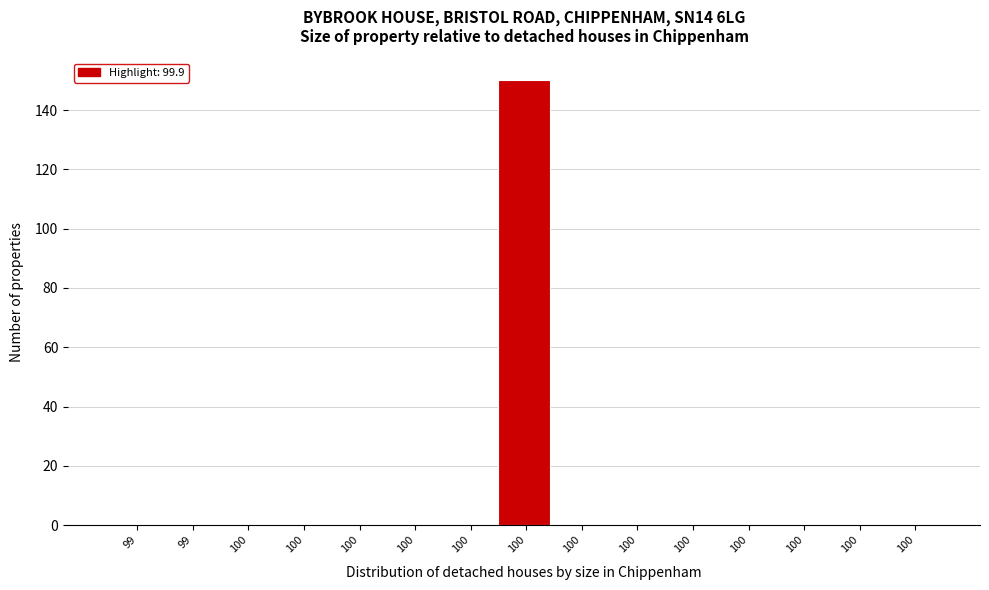

How many series are shown in this chart?

1